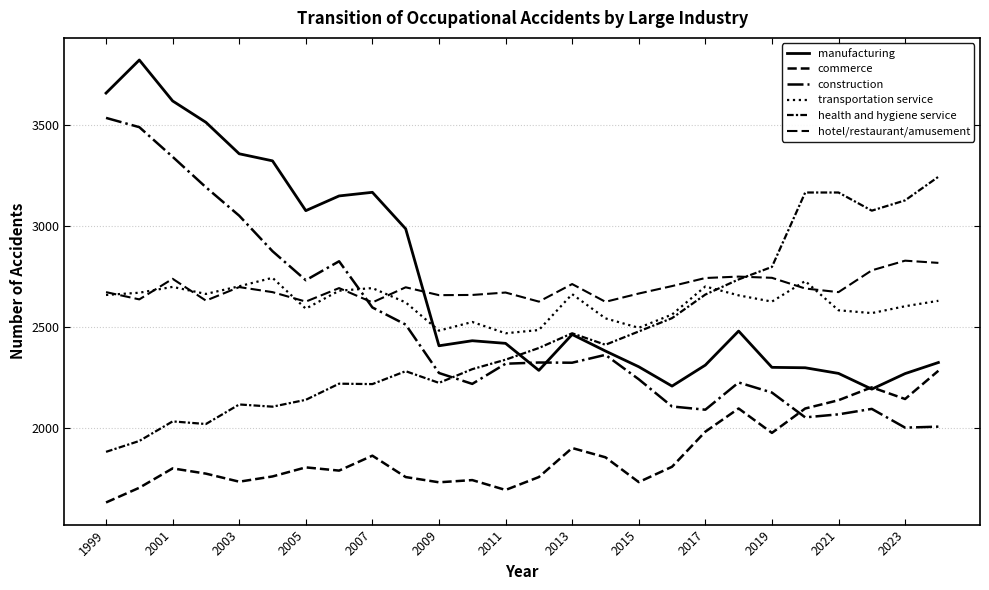

At which label does construction reach its minimum?

2023